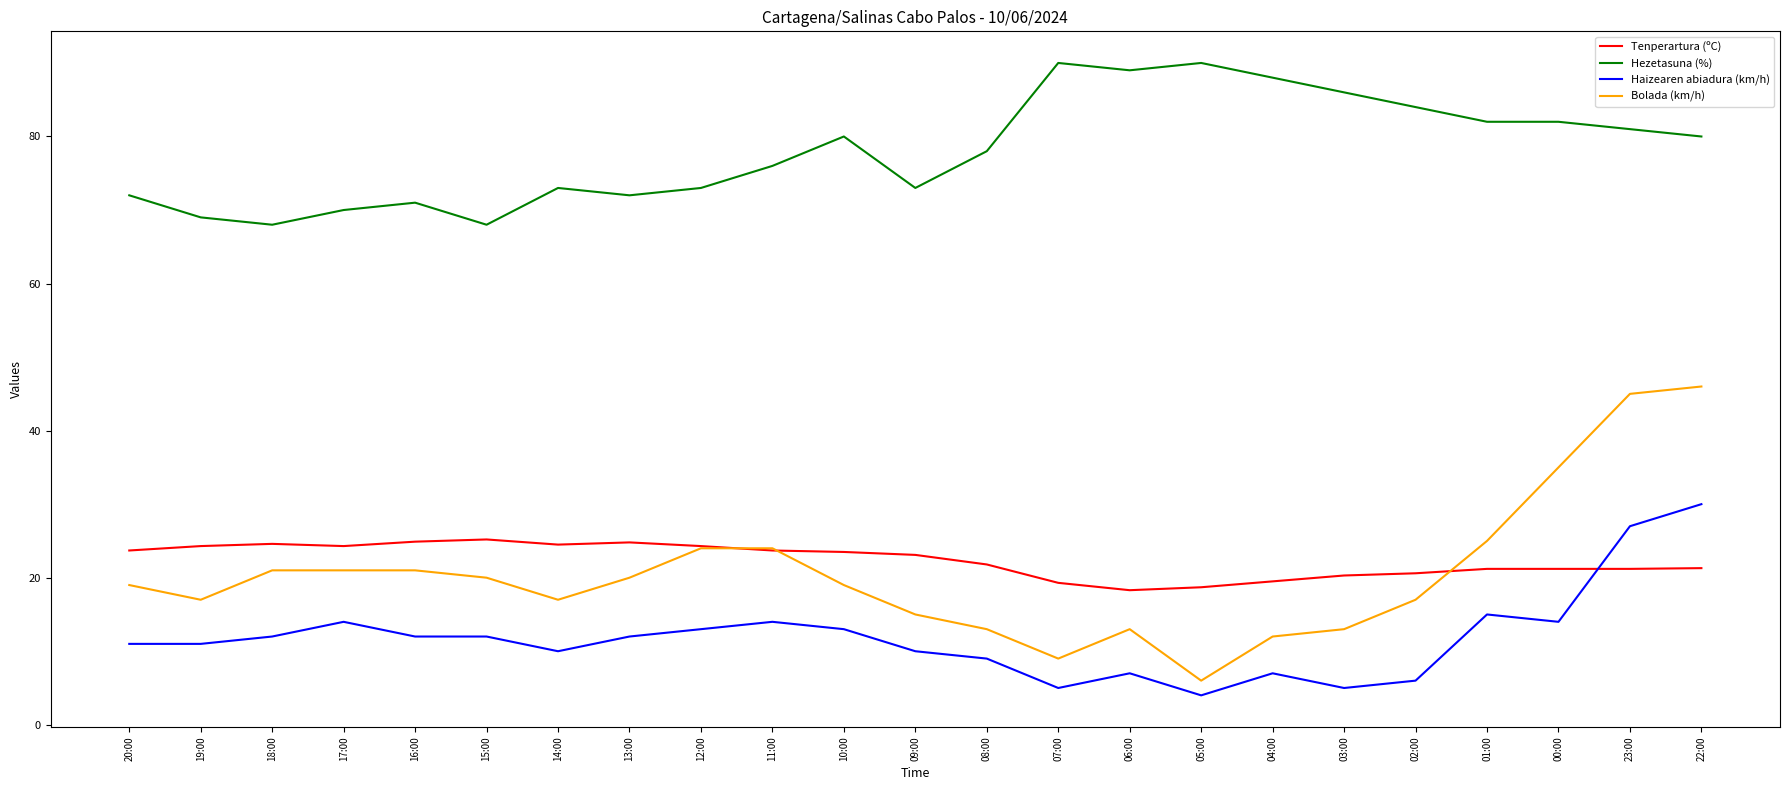

Rank the series at 14:00 from lowest to highest value.

Haizearen abiadura (km/h), Bolada (km/h), Tenperartura (ºC), Hezetasuna (%)